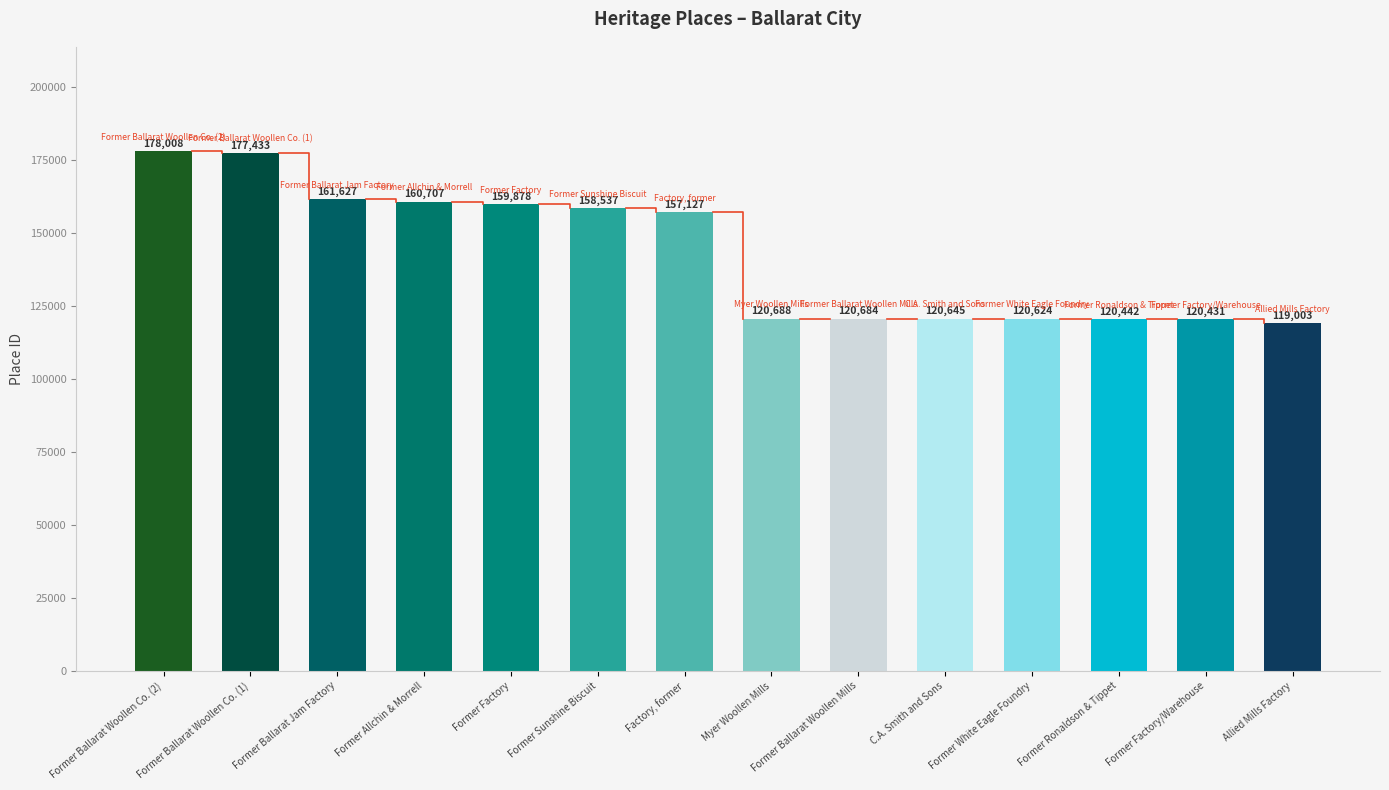

Reading left to right, extract all data points from this chart.

178008	177433	161627	160707	159878	158537	157127	120688	120684	120645	120624	120442	120431	119003